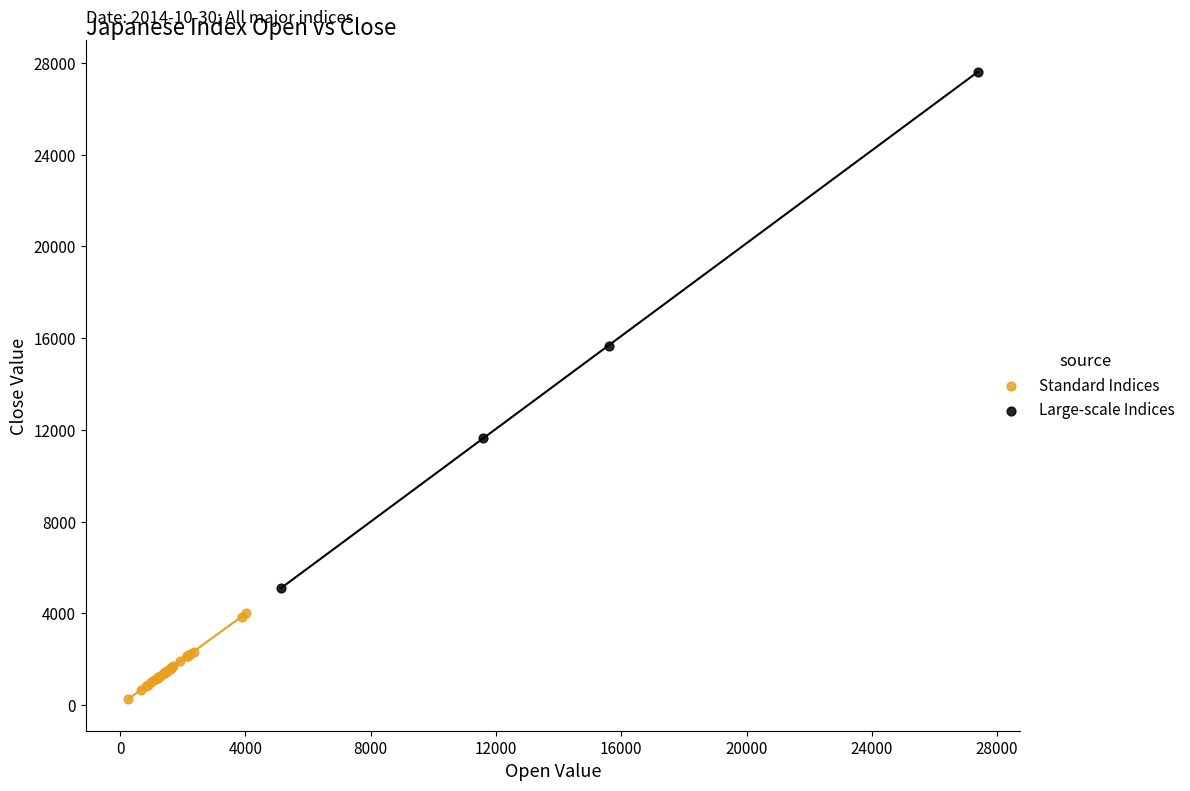

Which series reaches the minimum Y coordinate?

Standard Indices